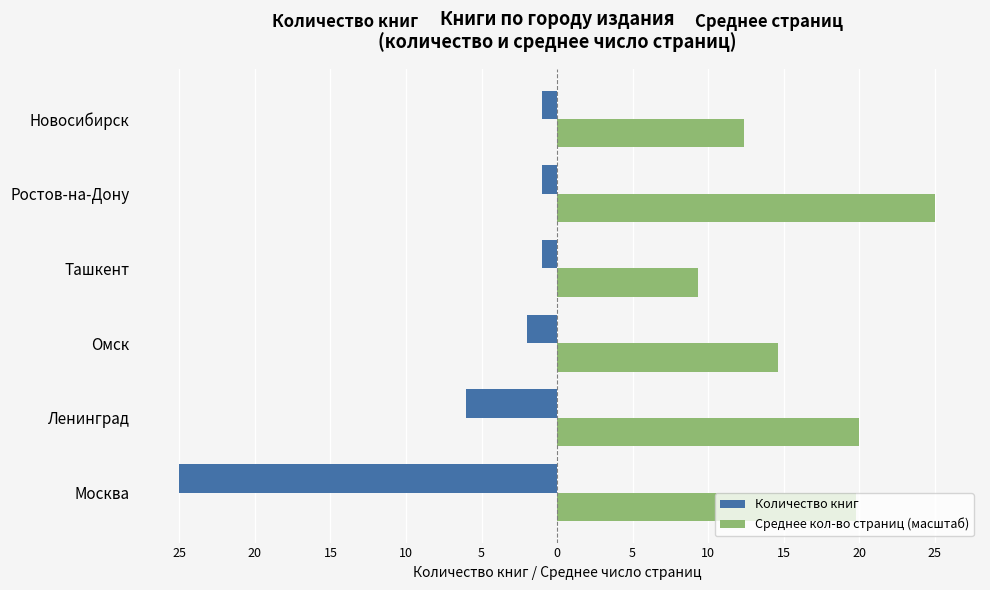

What are all the series names shown in the legend?

Количество книг, Среднее кол-во страниц (масштаб)